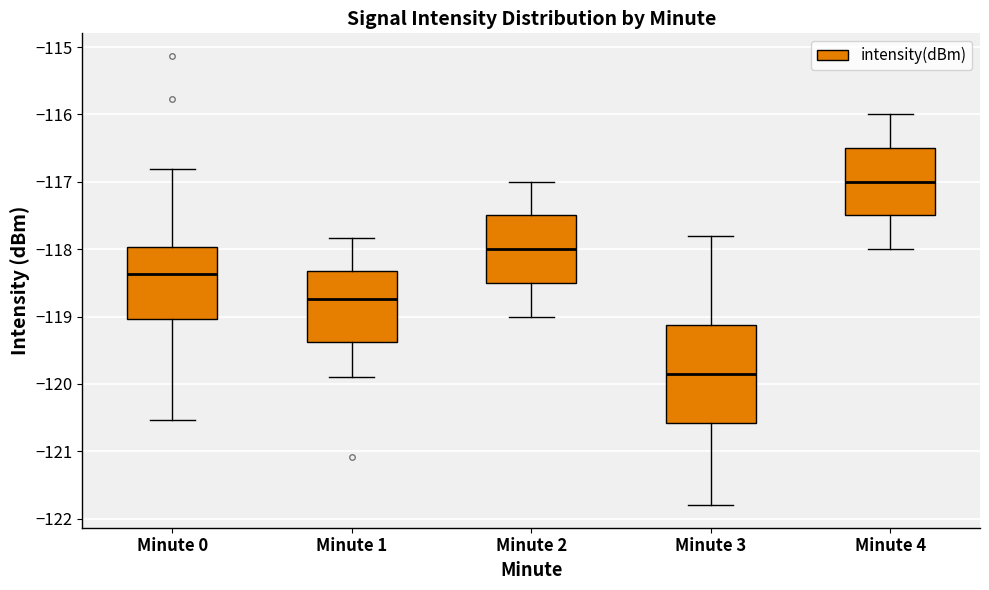

Which box's median line is the lowest?

Minute 3